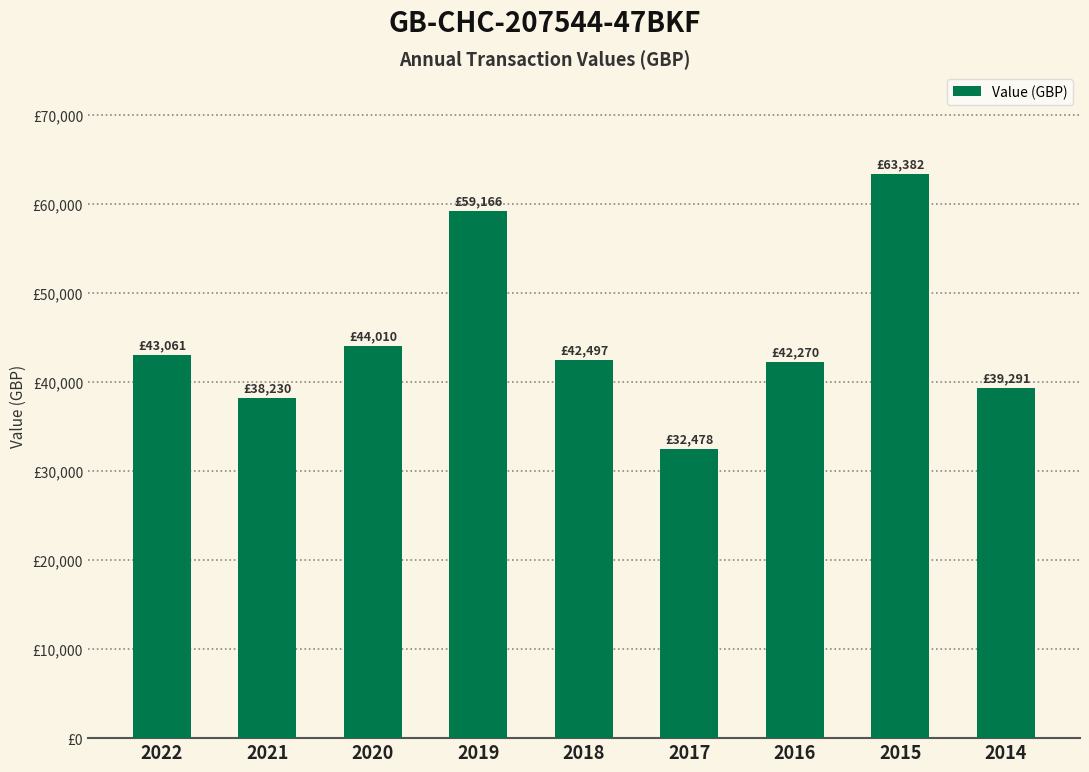

Rank the categories by value from highest to lowest.

2015, 2019, 2020, 2022, 2018, 2016, 2014, 2021, 2017